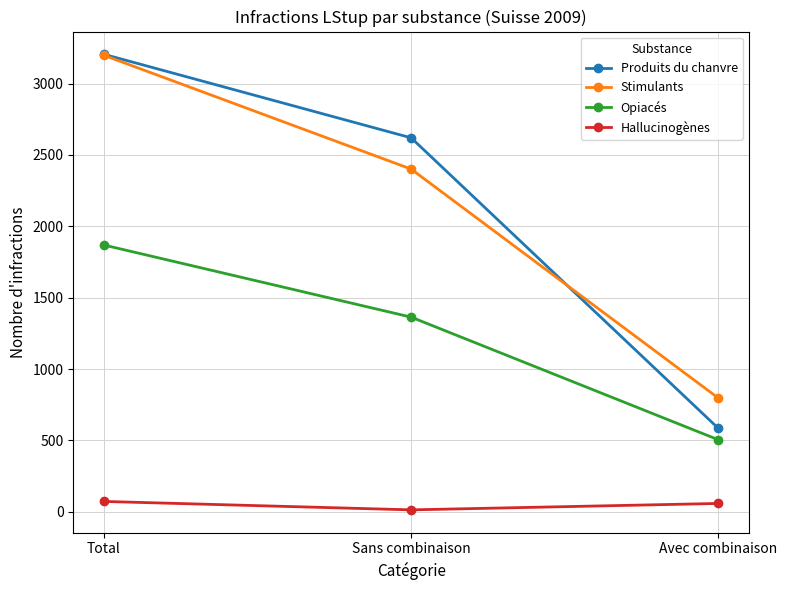

Rank the categories by Stimulants value from lowest to highest.

Avec combinaison, Sans combinaison, Total